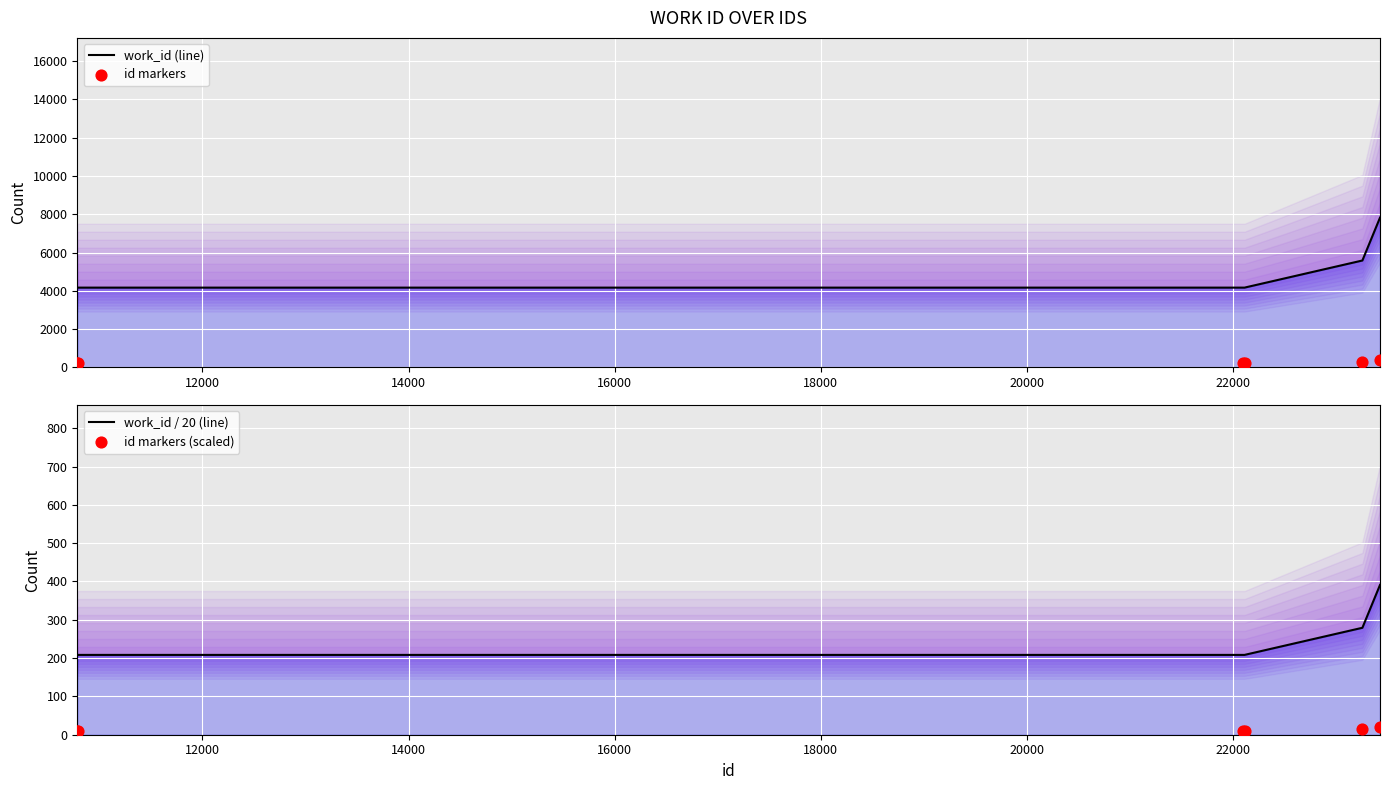

Which series has the largest total across all categories?

work_id (line)